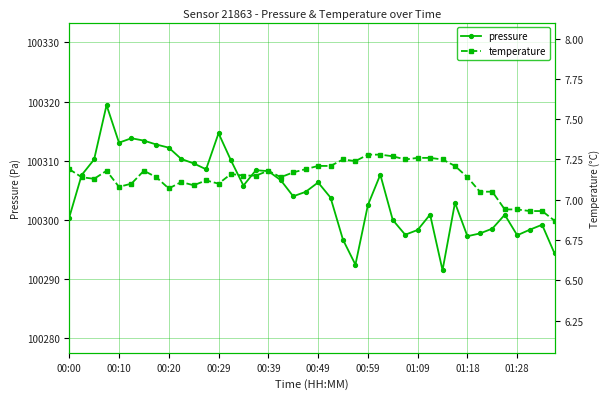

Is it true that pressure equals 100308.2 at 00:39?

True